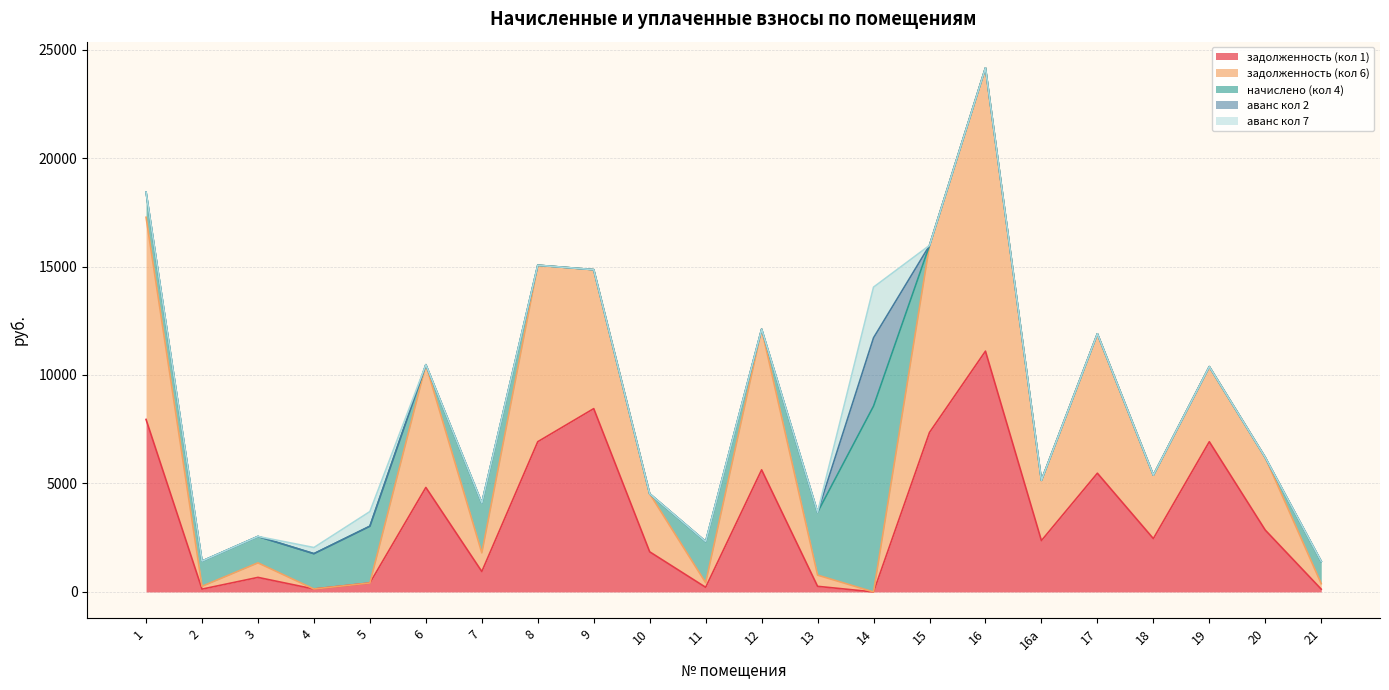

True or false: задолженность (кол 1) has a value of 1848.4 at 10.

True